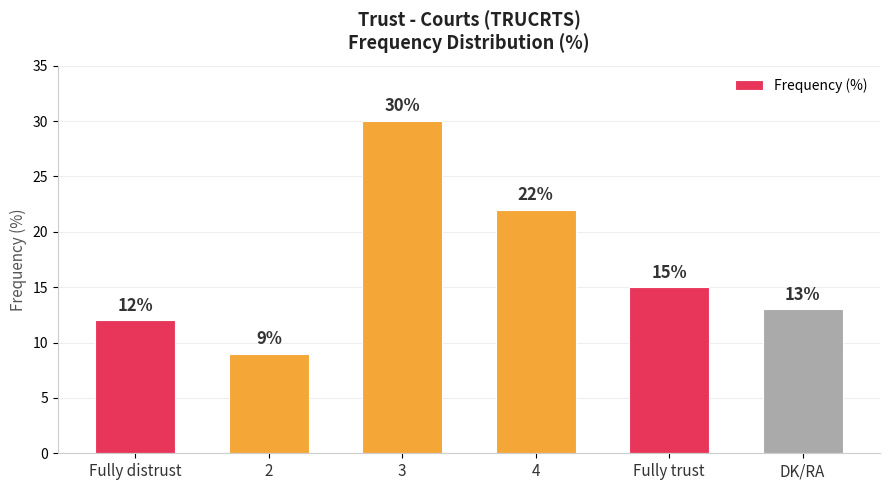

Reading right to left, what are all the values shown in this chart?

13	15	22	30	9	12